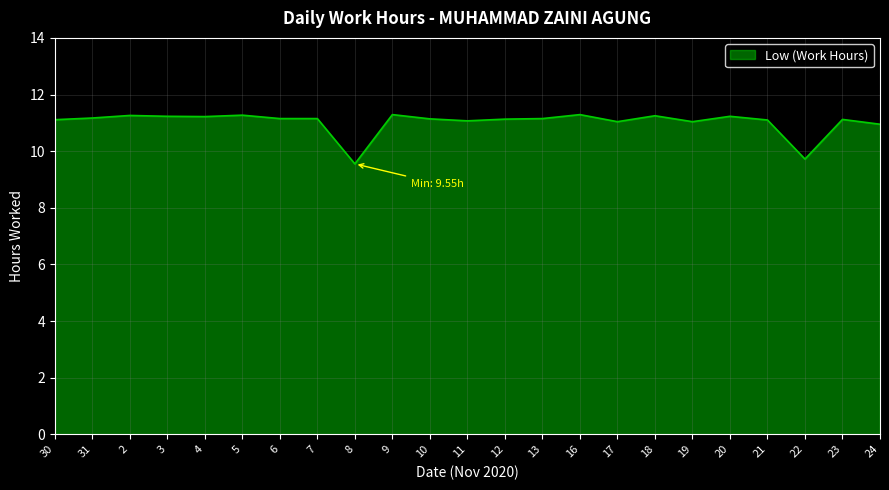

What is the sum of the values at 23 and 9?

22.4